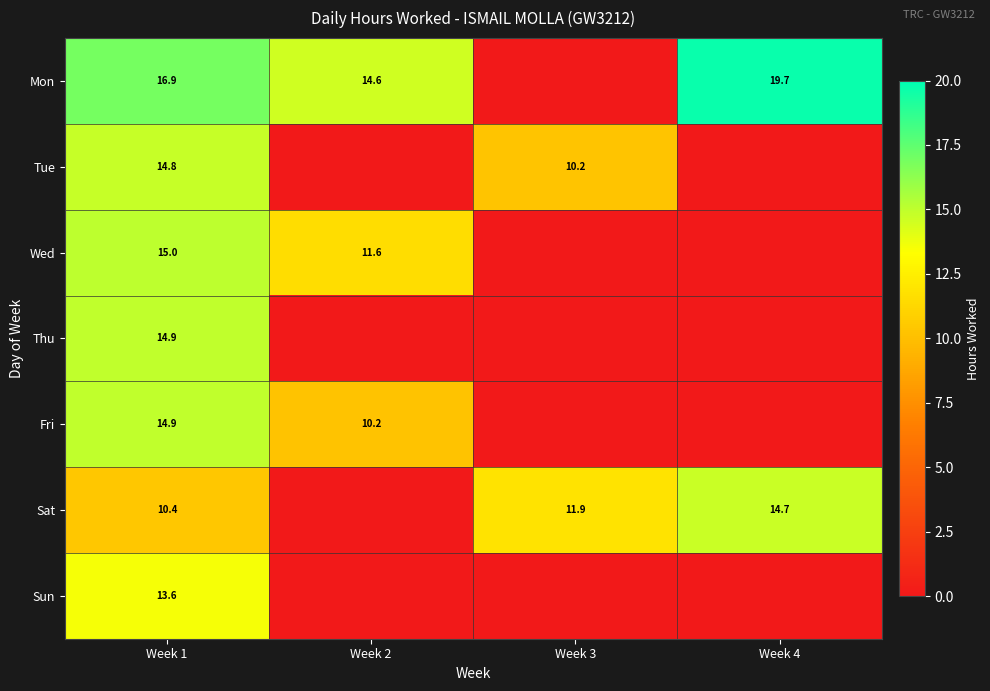

What is the total value across all series at Week 1?

100.5